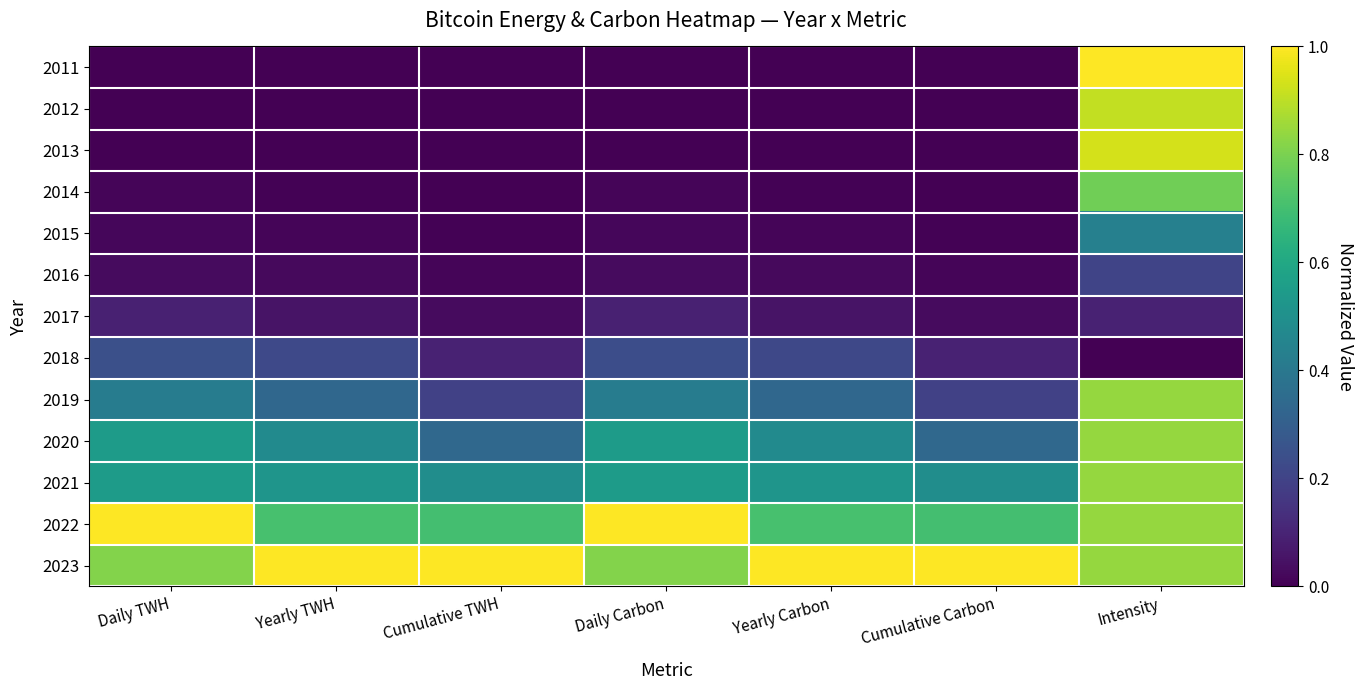

What is the spread (max minus min) of values at Yearly Carbon?

1.0